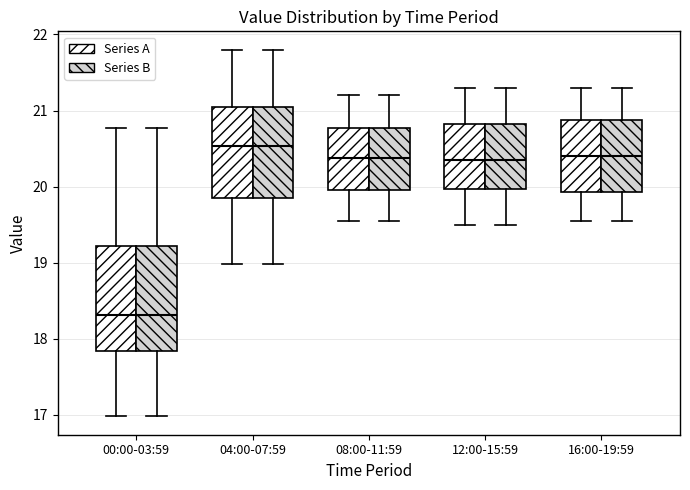

Reading left to right, transcribe this box plot: for each box, give where its median line is, the range the box spans, and where its two whiskers end, as read against the y-axis. The values are not printed on the chart, so give them approximately, as read against the axis.

00:00-03:59 (Series A): median 18.3, box 17.8 to 19.2, whiskers 17.0 to 20.8
00:00-03:59 (Series B): median 18.3, box 17.8 to 19.2, whiskers 17.0 to 20.8
04:00-07:59 (Series A): median 20.5, box 19.9 to 21.1, whiskers 19.0 to 21.8
04:00-07:59 (Series B): median 20.5, box 19.9 to 21.1, whiskers 19.0 to 21.8
08:00-11:59 (Series A): median 20.4, box 20.0 to 20.8, whiskers 19.6 to 21.2
08:00-11:59 (Series B): median 20.4, box 20.0 to 20.8, whiskers 19.6 to 21.2
12:00-15:59 (Series A): median 20.4, box 20.0 to 20.8, whiskers 19.5 to 21.3
12:00-15:59 (Series B): median 20.4, box 20.0 to 20.8, whiskers 19.5 to 21.3
16:00-19:59 (Series A): median 20.4, box 19.9 to 20.9, whiskers 19.6 to 21.3
16:00-19:59 (Series B): median 20.4, box 19.9 to 20.9, whiskers 19.6 to 21.3